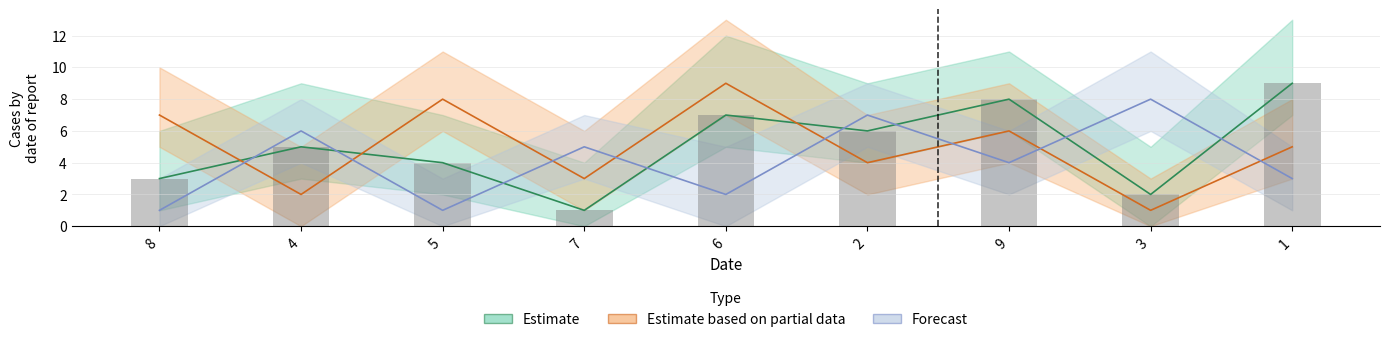

What is the difference between the second highest and minimum values in the Estimate based on partial data series?

7